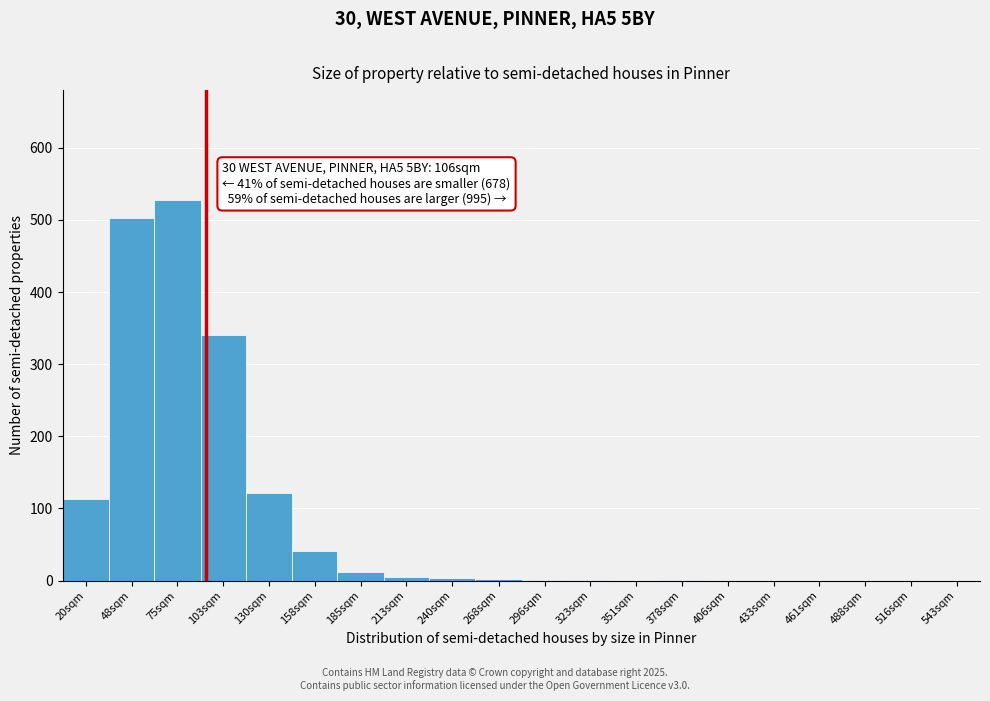

Between 75sqm and 516sqm, which is larger?

75sqm